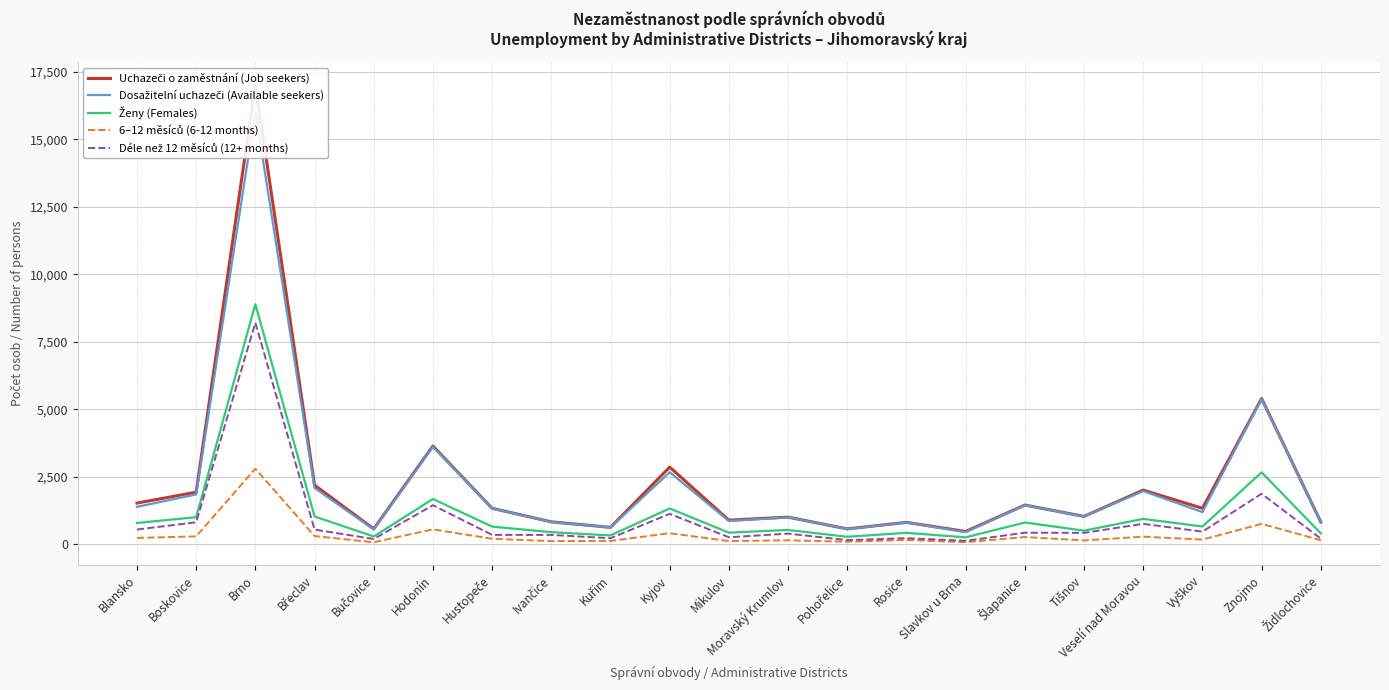

True or false: Dosažitelní uchazeči (Available seekers) and 6–12 měsíců (6-12 months) intersect in this chart.

False